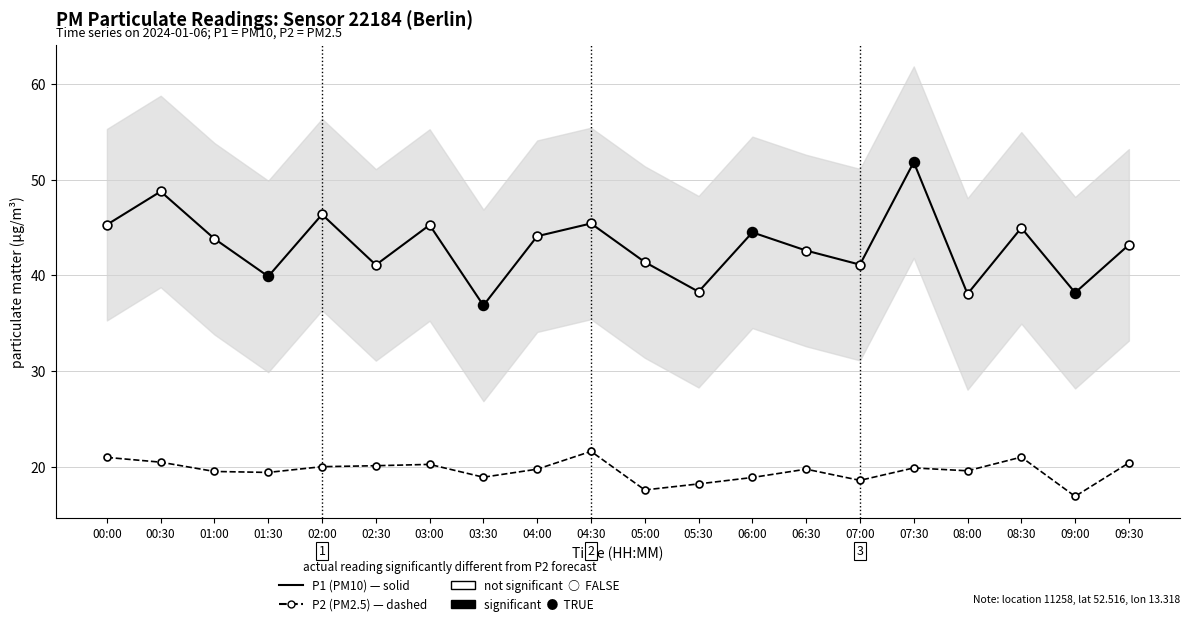

Which series has the largest total across all categories?

P1